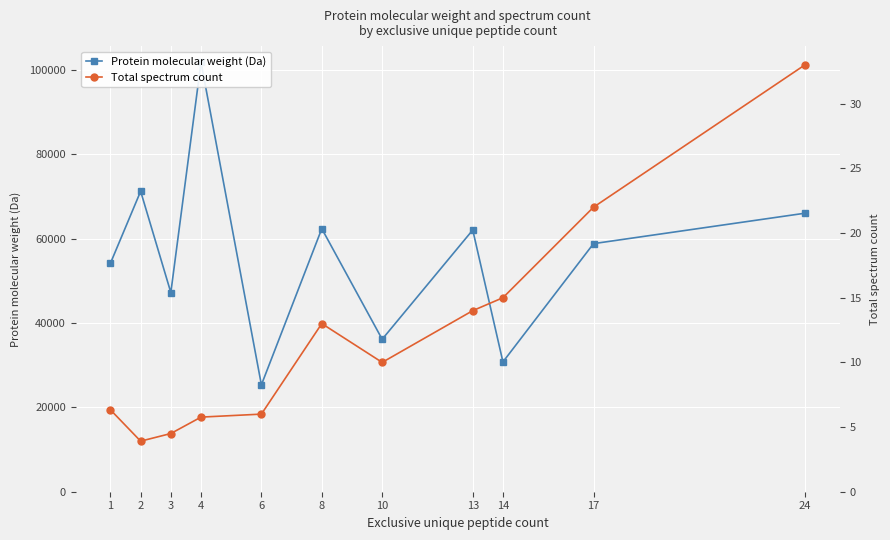

At which category is the sum across all series the highest?

4